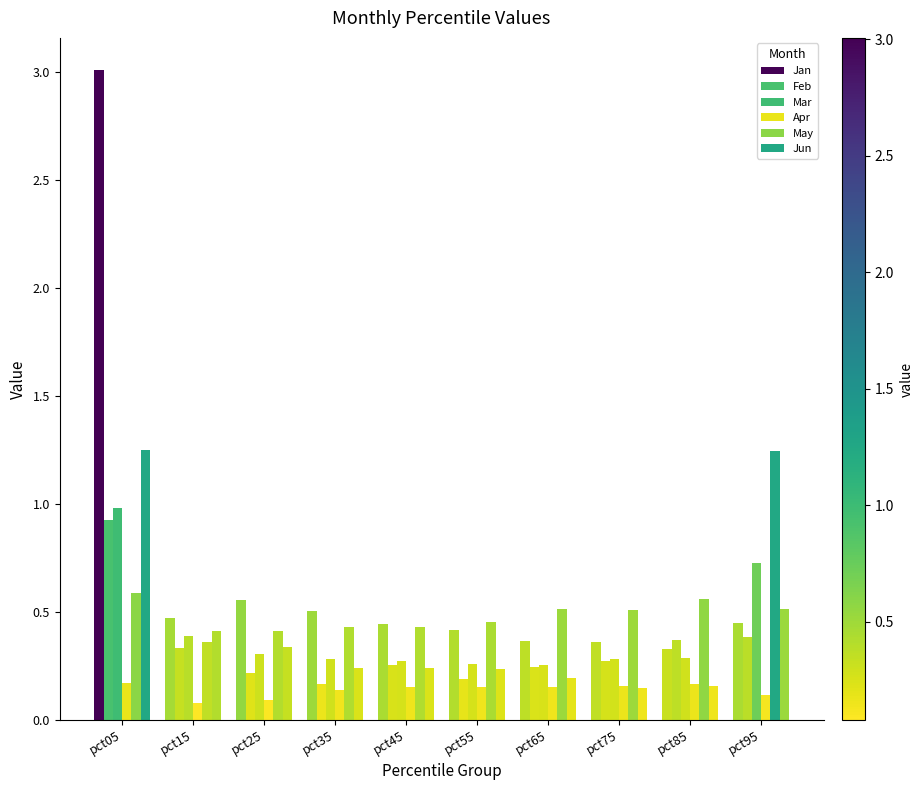

Reading left to right, extract all data points from this chart.

Jan: pct05=3.0	pct15=0.5	pct25=0.6	pct35=0.5	pct45=0.4	pct55=0.4	pct65=0.4	pct75=0.4	pct85=0.3	pct95=0.4
Feb: pct05=0.9	pct15=0.3	pct25=0.2	pct35=0.2	pct45=0.3	pct55=0.2	pct65=0.2	pct75=0.3	pct85=0.4	pct95=0.4
Mar: pct05=1.0	pct15=0.4	pct25=0.3	pct35=0.3	pct45=0.3	pct55=0.3	pct65=0.3	pct75=0.3	pct85=0.3	pct95=0.7
Apr: pct05=0.2	pct15=0.1	pct25=0.1	pct35=0.1	pct45=0.2	pct55=0.2	pct65=0.2	pct75=0.2	pct85=0.2	pct95=0.1
May: pct05=0.6	pct15=0.4	pct25=0.4	pct35=0.4	pct45=0.4	pct55=0.5	pct65=0.5	pct75=0.5	pct85=0.6	pct95=1.2
Jun: pct05=1.2	pct15=0.4	pct25=0.3	pct35=0.2	pct45=0.2	pct55=0.2	pct65=0.2	pct75=0.1	pct85=0.2	pct95=0.5